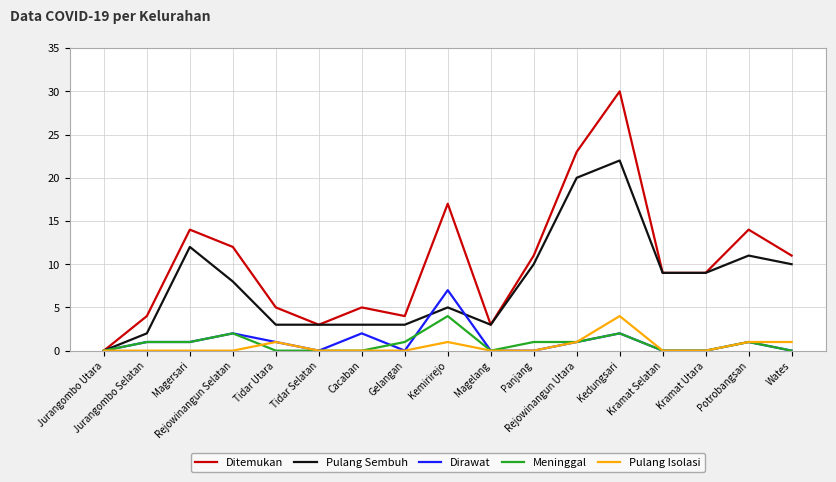

The value of Ditemukan at Cacaban is 5. True or false?

True